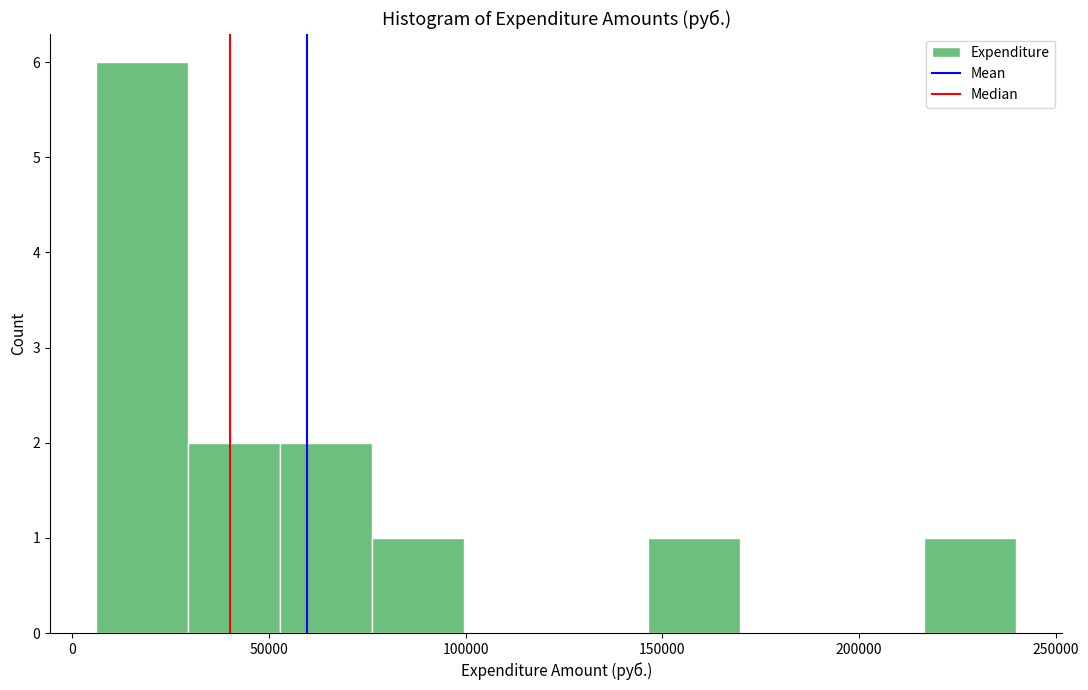

What is the height of the bar covering 215000 to 240000 on the x-axis? Neither the bar edges nor the heights are printed on the chart, so give them approximately, as read against the axes.

1